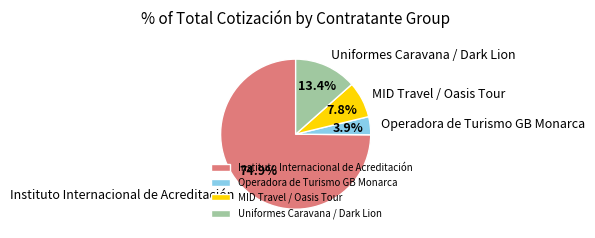

Between MID Travel / Oasis Tour and Instituto Internacional de Acreditación, which is larger?

Instituto Internacional de Acreditación